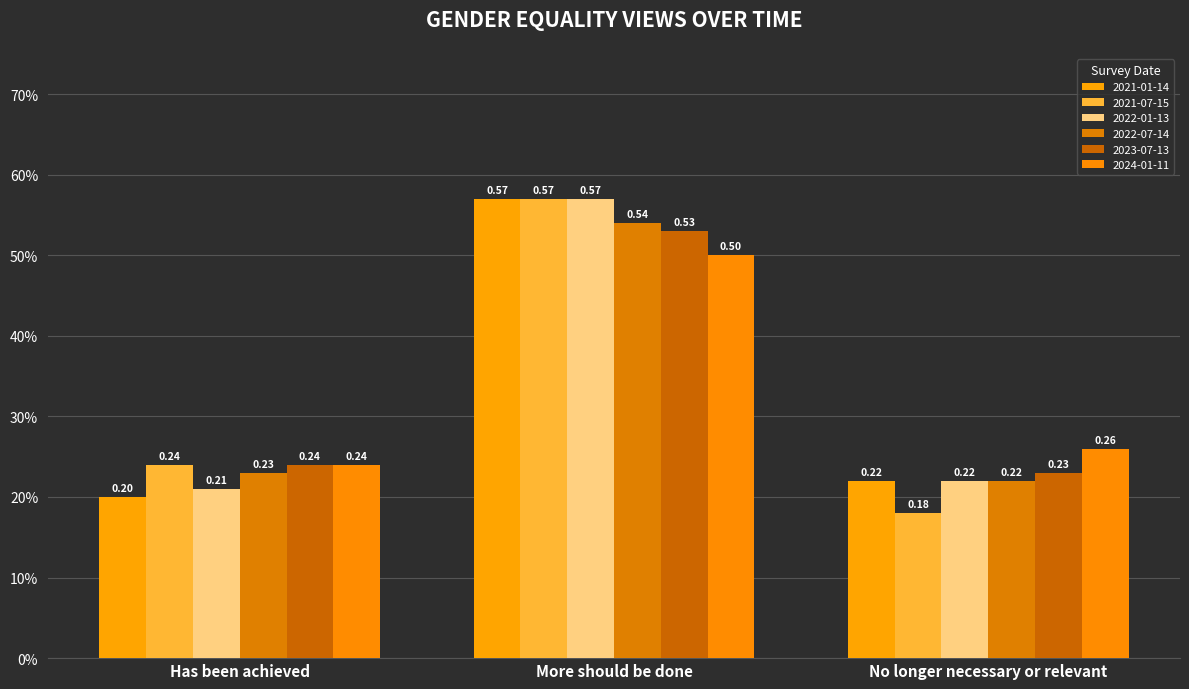

Does the chart contain stacked bars?

No